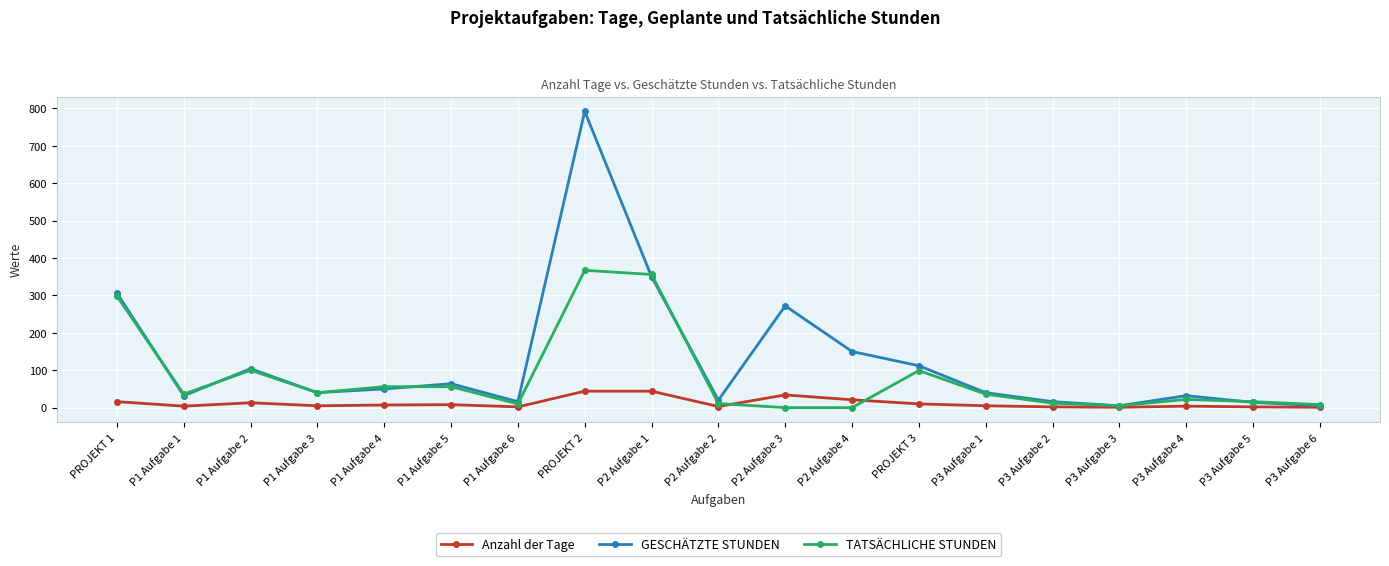

Which series has the largest total across all categories?

GESCHÄTZTE STUNDEN